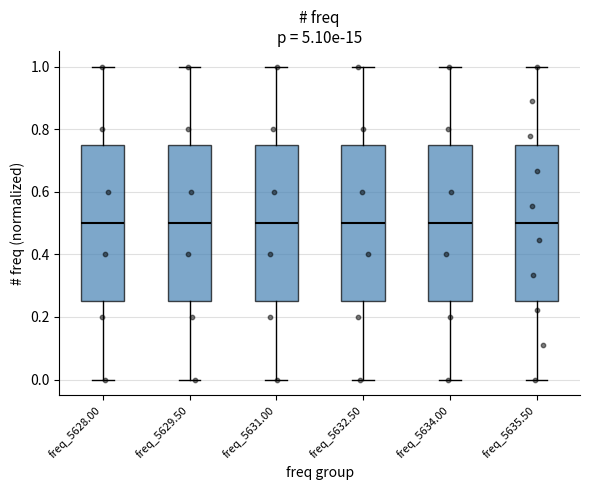

Reading left to right, transcribe this box plot: for each box, give where its median line is, the range the box spans, and where its two whiskers end, as read against the y-axis. The values are not printed on the chart, so give them approximately, as read against the axis.

freq_5628.00: median 0.50, box 0.26 to 0.76, whiskers 0.00 to 1.00
freq_5629.50: median 0.50, box 0.26 to 0.76, whiskers 0.00 to 1.00
freq_5631.00: median 0.50, box 0.26 to 0.76, whiskers 0.00 to 1.00
freq_5632.50: median 0.50, box 0.26 to 0.76, whiskers 0.00 to 1.00
freq_5634.00: median 0.50, box 0.26 to 0.76, whiskers 0.00 to 1.00
freq_5635.50: median 0.50, box 0.26 to 0.76, whiskers 0.00 to 1.00